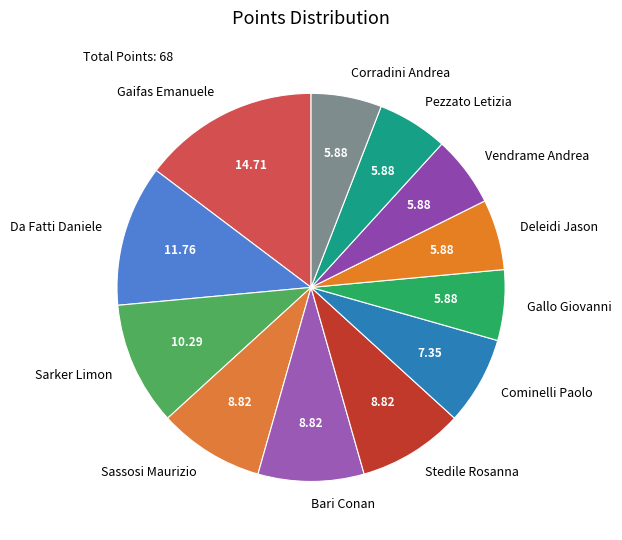

What is the largest slice in the pie chart?

Gaifas Emanuele